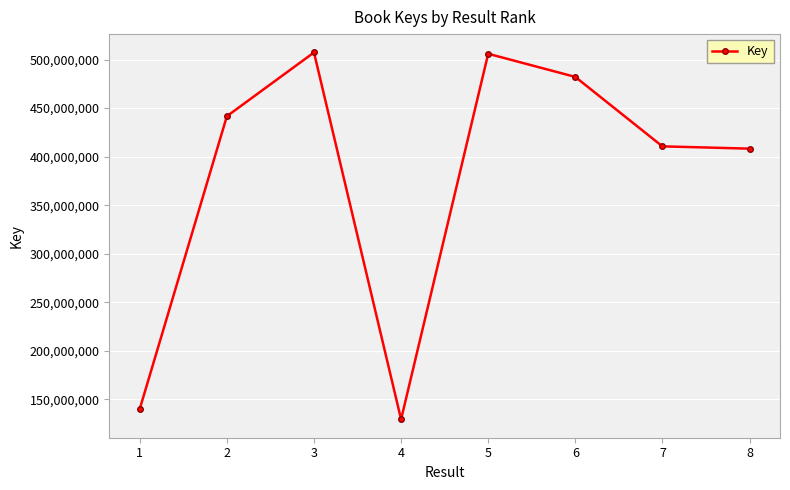

What is the value of the 5th point from the left?

505975505